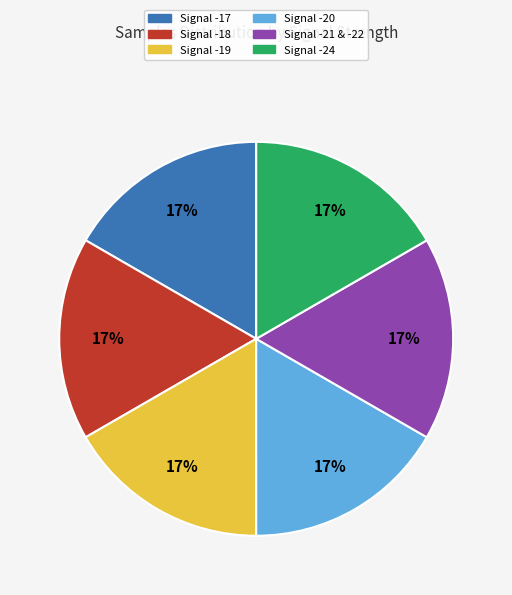

To the nearest percent, what percentage of the pie is Signal -19?

17%